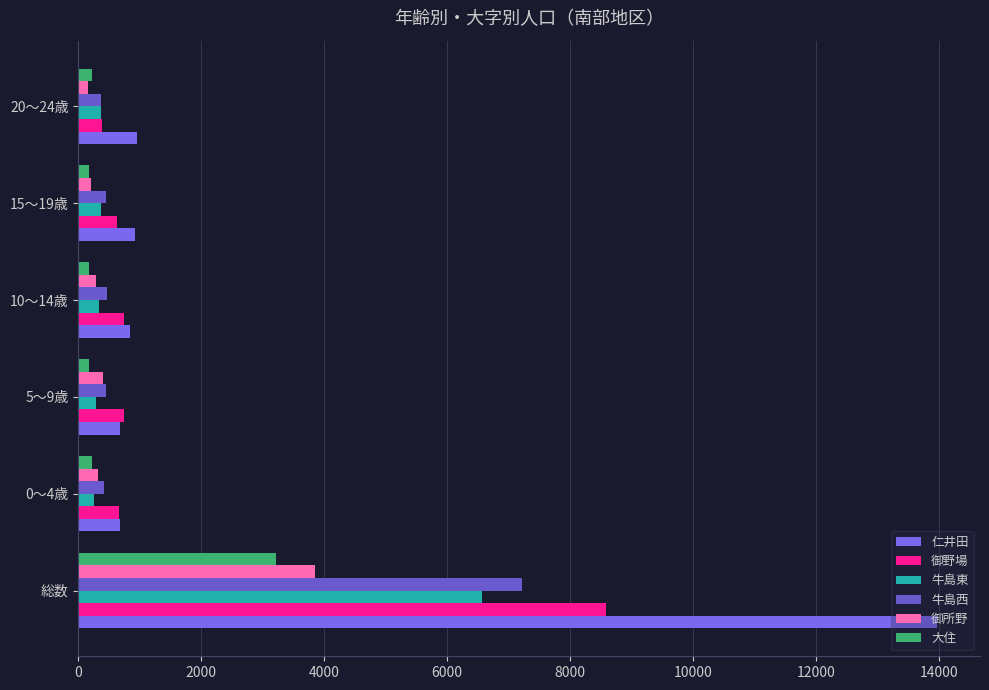

How many data points in 御野場 are less than 744?

3